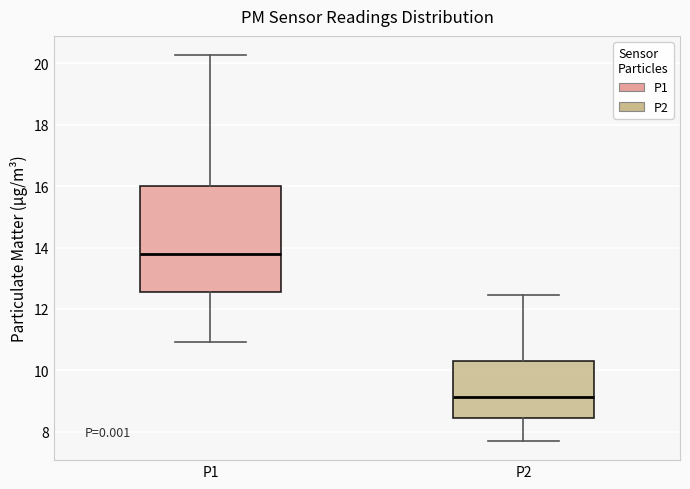

Where does the median line of the box for P1 sit on the y-axis? The values are not printed on the chart, so give them approximately, as read against the axis.

13.8